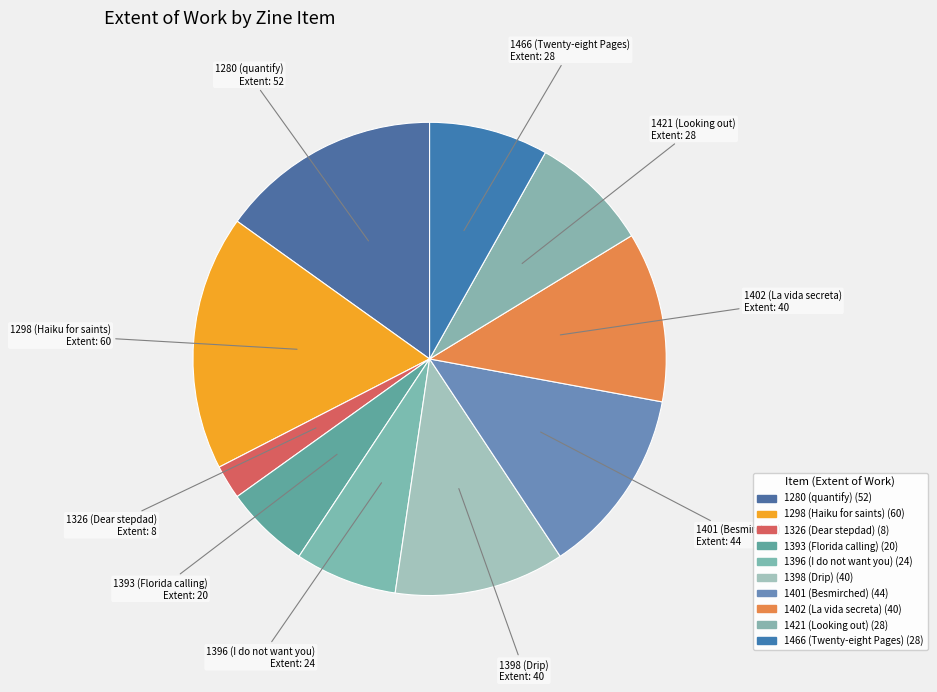

Which slice is the largest?

1298 (Haiku for saints)